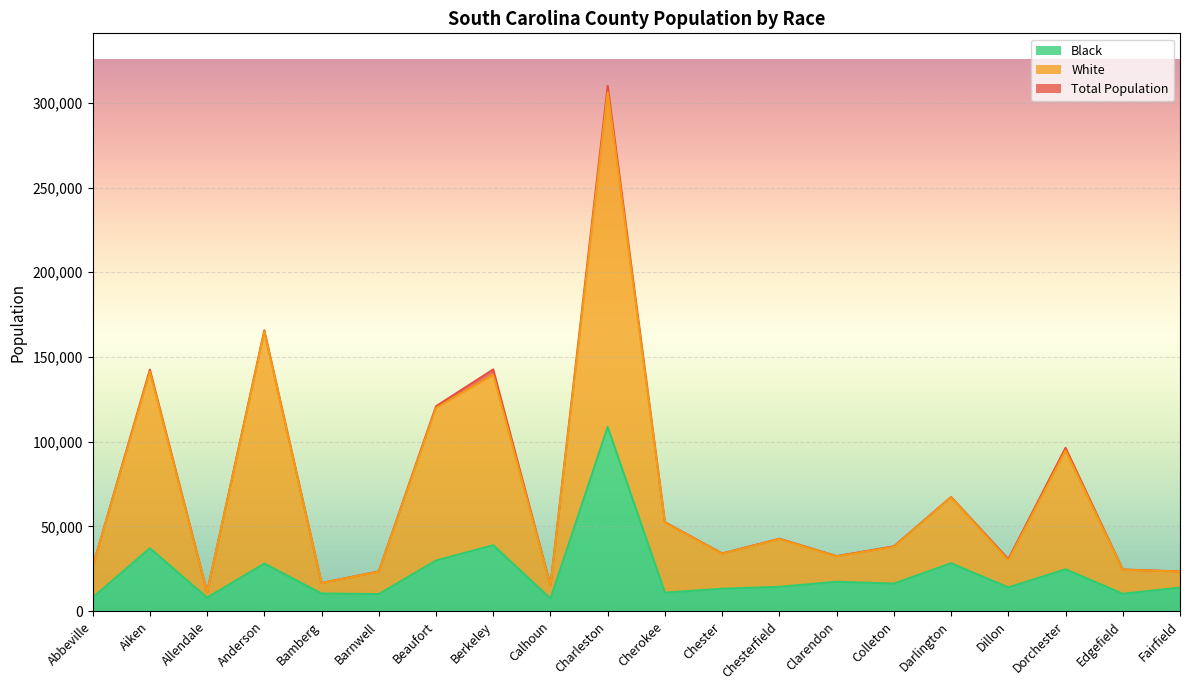

What is the label of the 18th point from the right?

Allendale